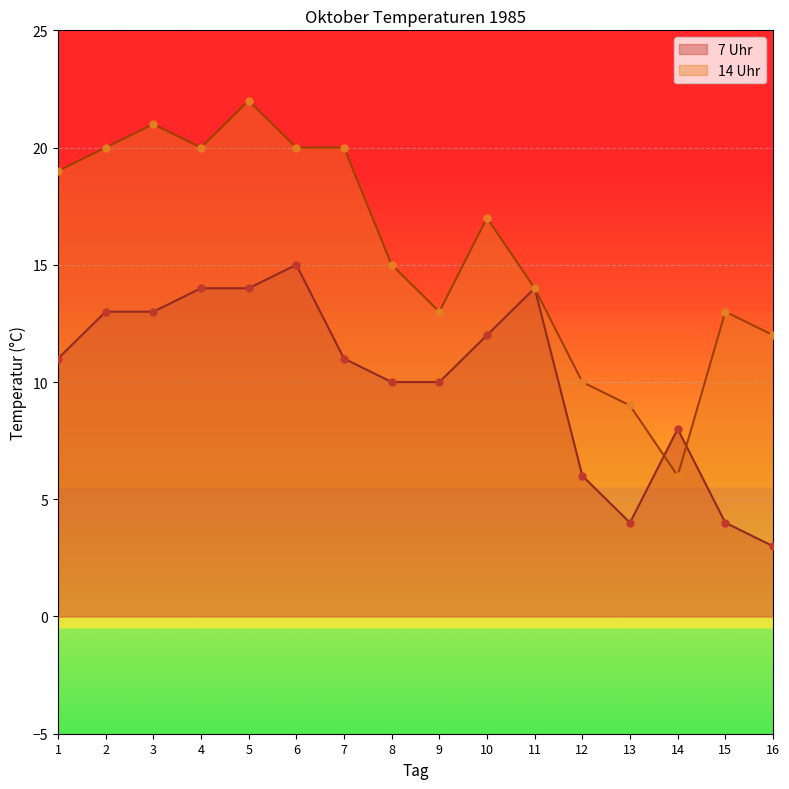

What are all the series names shown in the legend?

7 Uhr, 14 Uhr